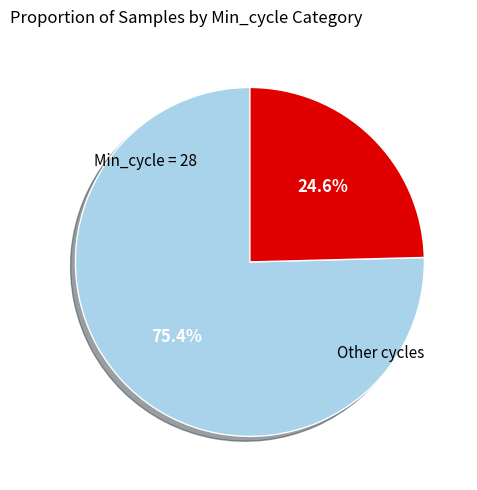

Does any single category account for the majority?

Yes